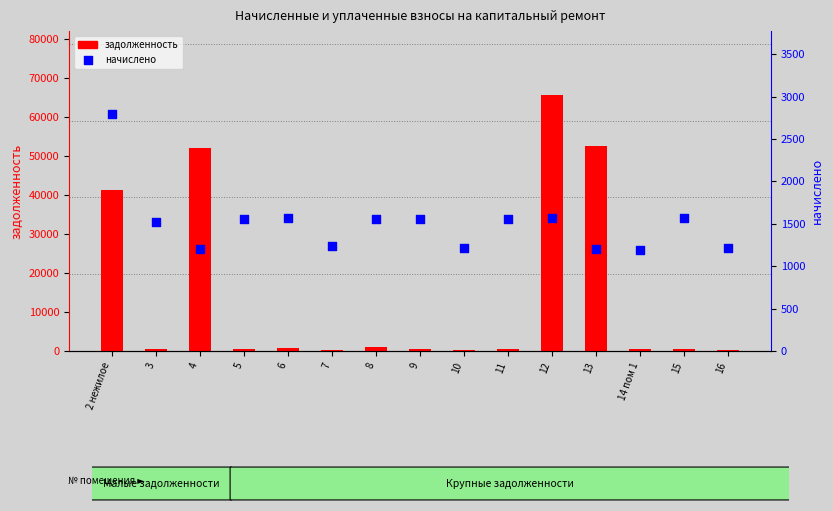

Which series has the largest total across all categories?

задолженность